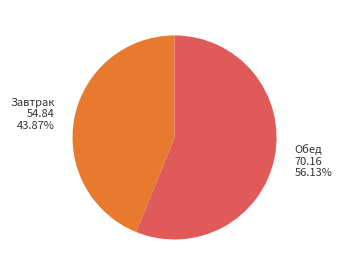

Count the number of slices in the pie.

2